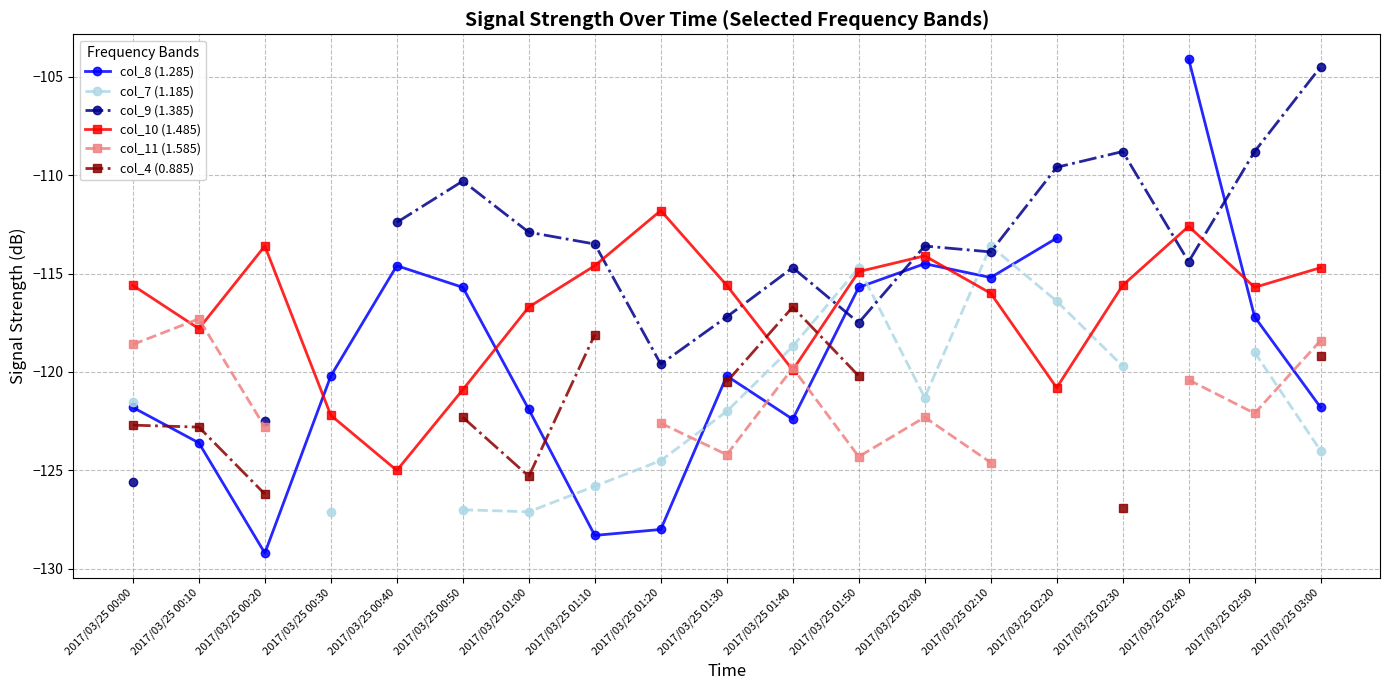

At how many categories does at least one series exceed -114?

13